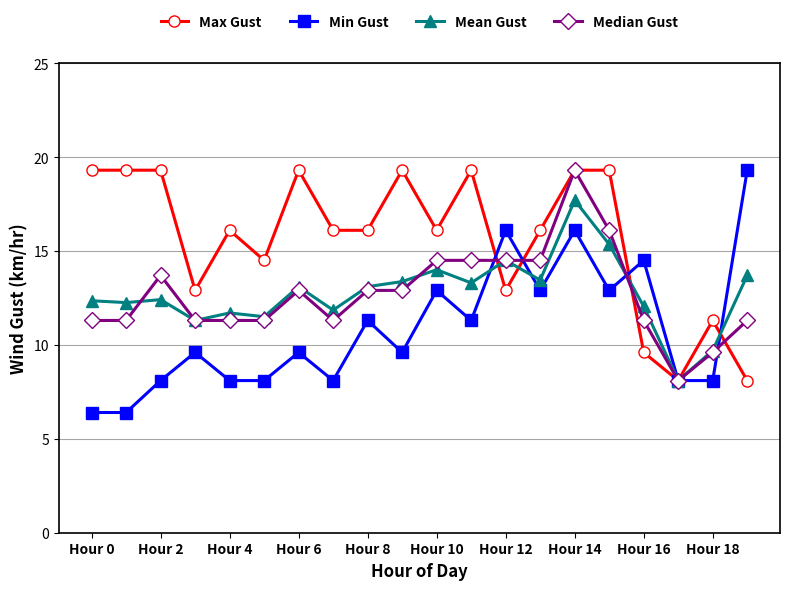

Which series ends up on top after the final intersection of Min Gust and Median Gust?

Min Gust